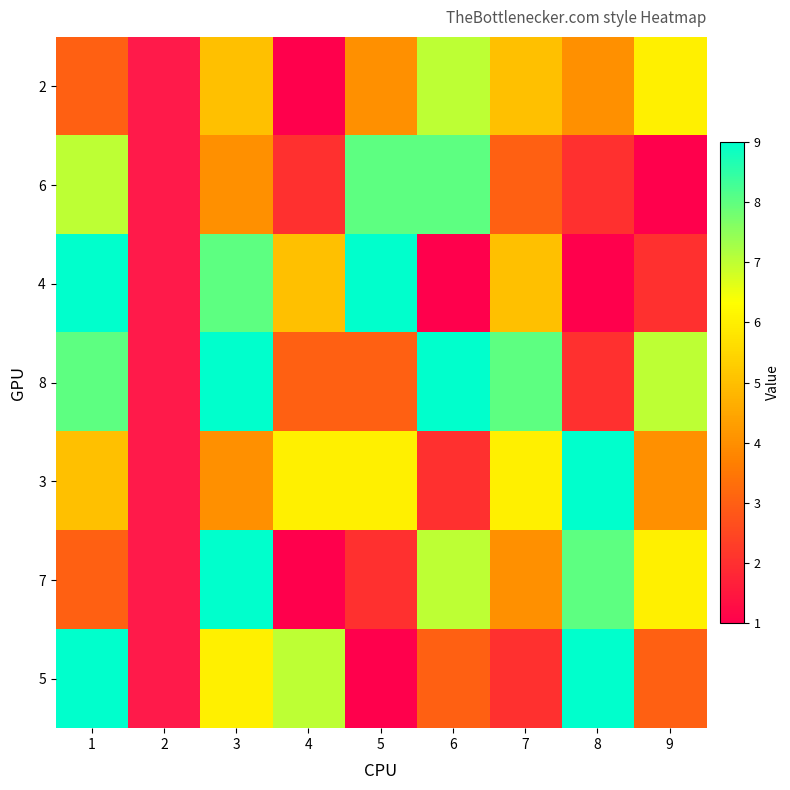

At which category does the chart reach its minimum across all series?

4